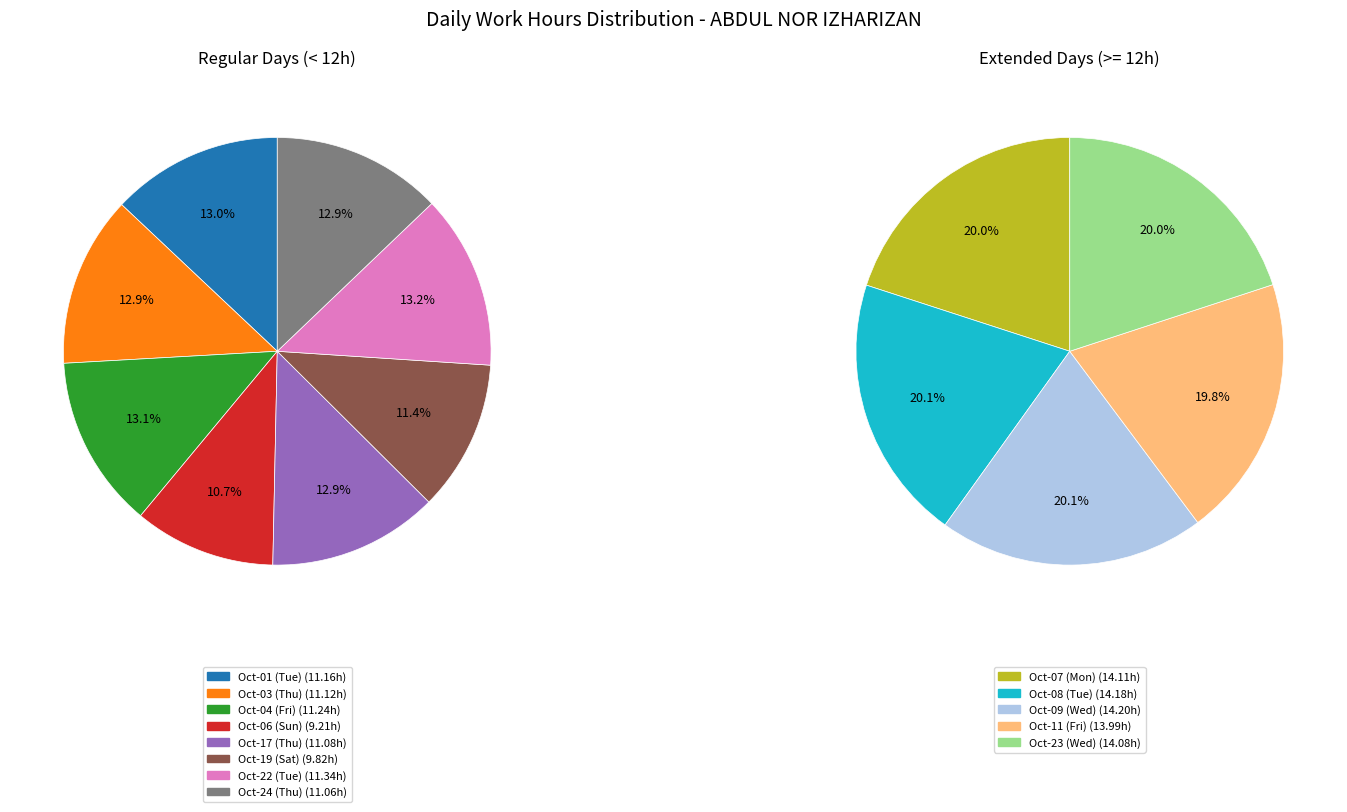

To the nearest percent, what is the difference between the largest and smallest slice percentages?

3%